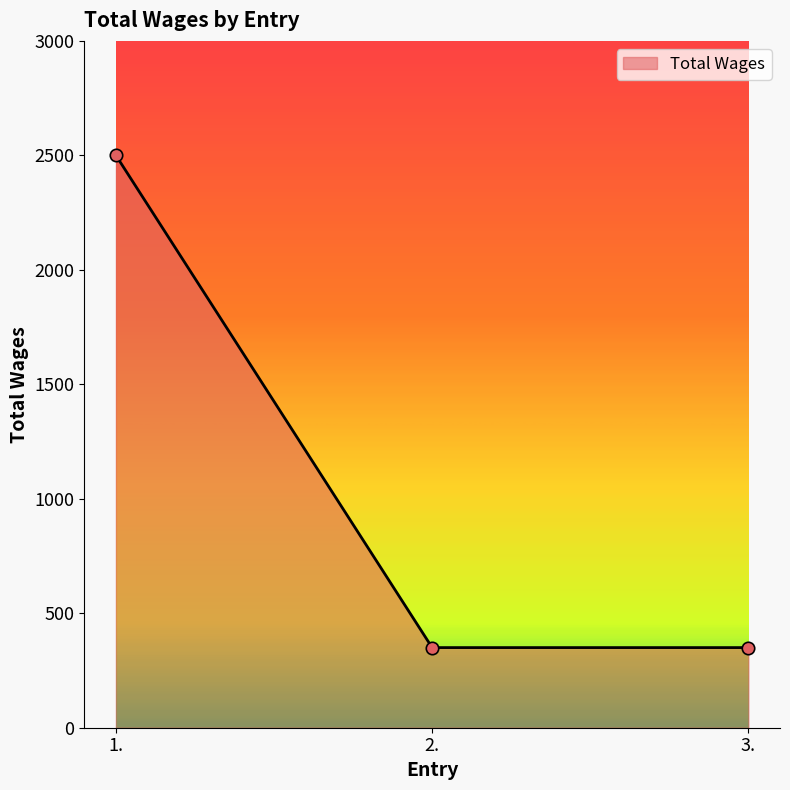

Between 3. and 1., which is larger?

1.